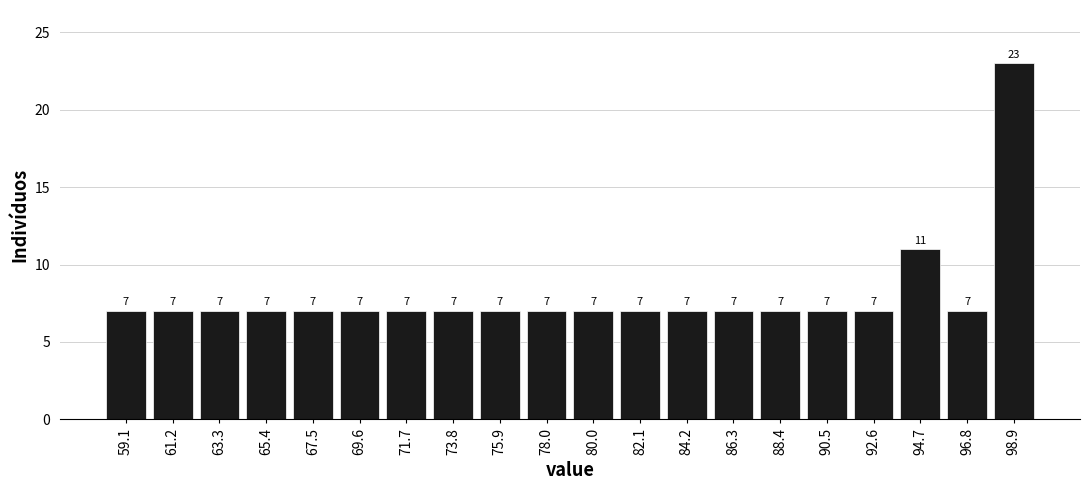

Which range on the x-axis has the tallest bar?

98.0 to 100.0